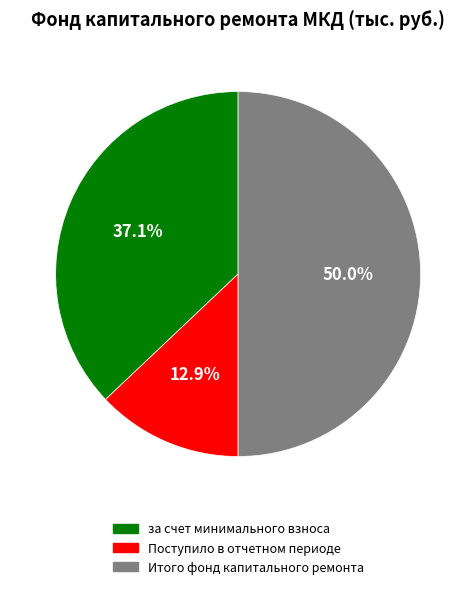

To the nearest percent, what is the average slice percentage?

33%